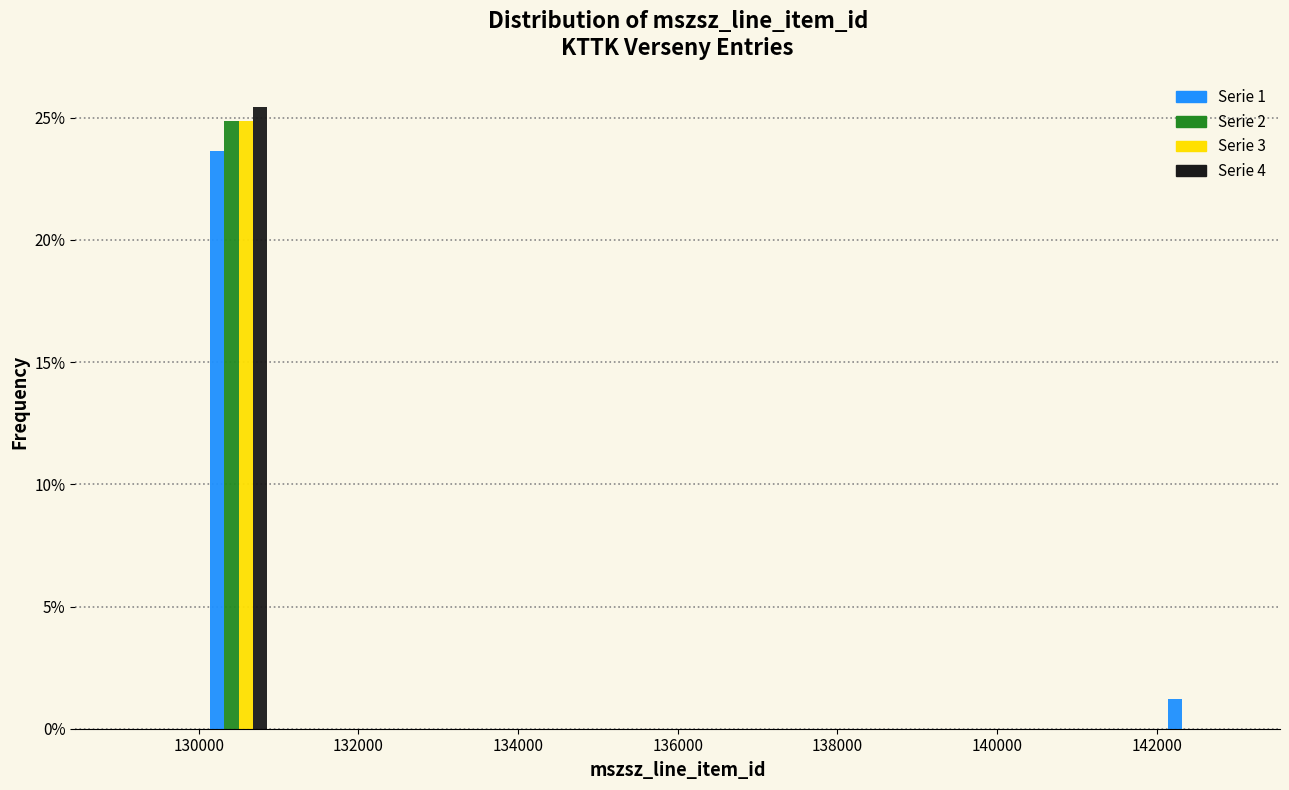

What is the height of the Serie 4 bar covering 130000 to 131000 on the x-axis? The values are not printed on the chart, so give them approximately, as read against the axis.

25.5